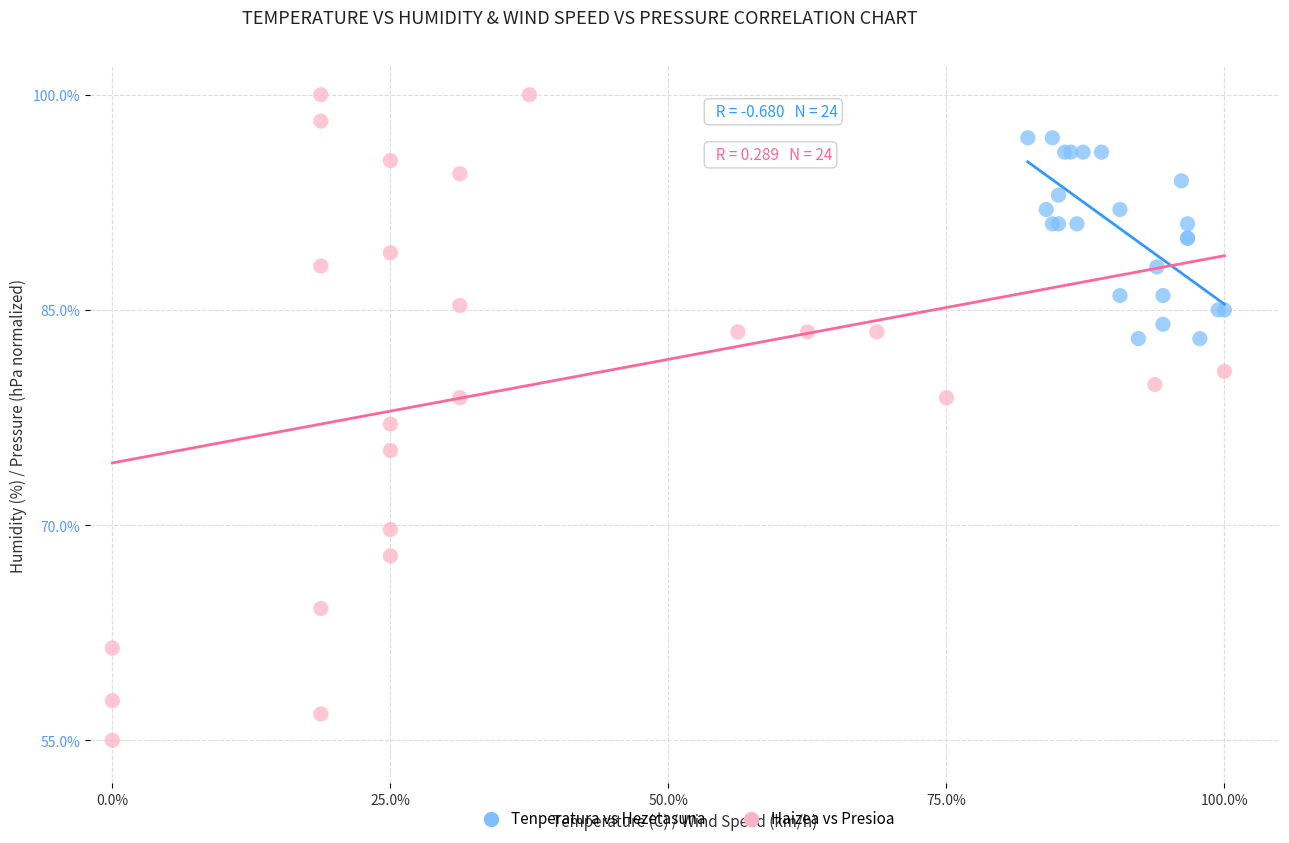

Which series has the largest Y range (max minus min)?

Haizea vs Presioa